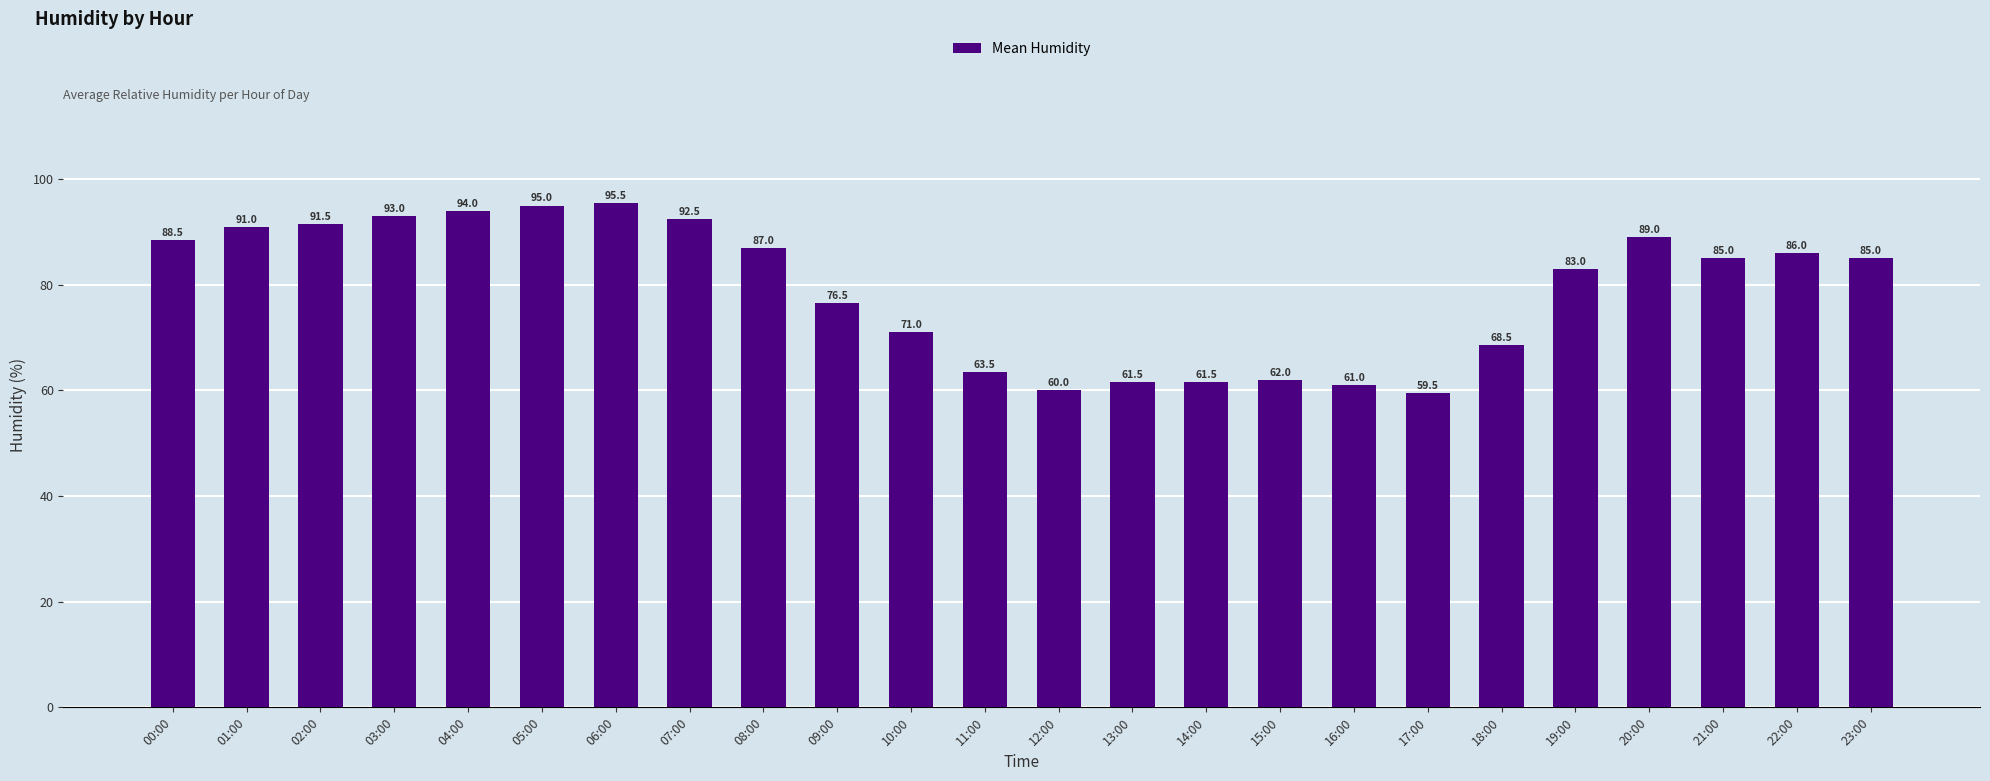

What is the smallest value displayed?

59.5